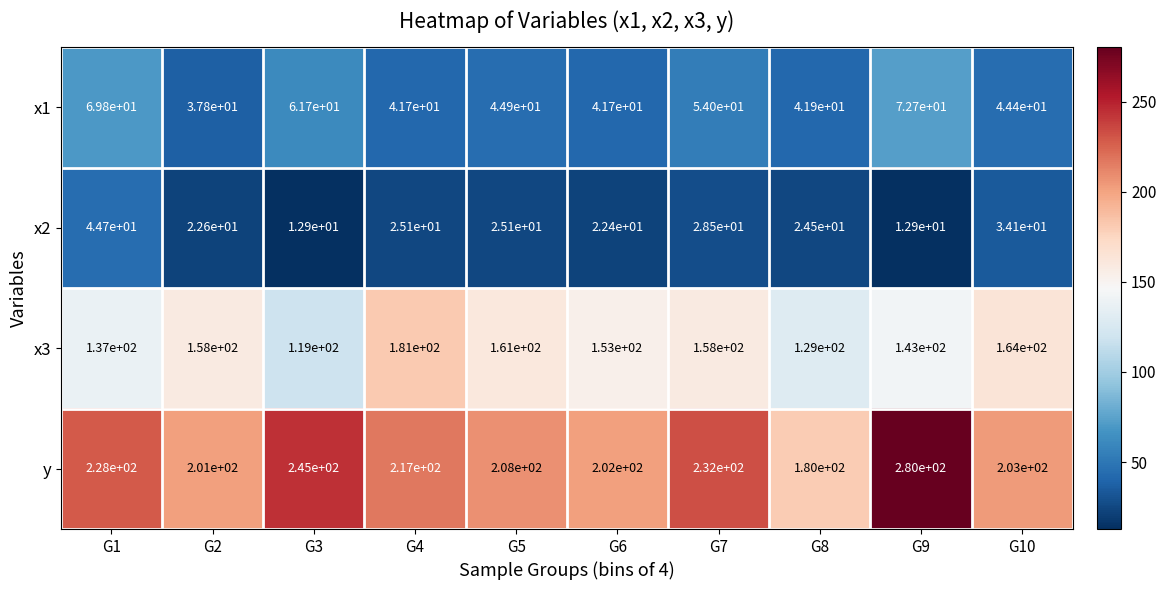

List the series in order of their peak value, highest first.

y, x3, x1, x2